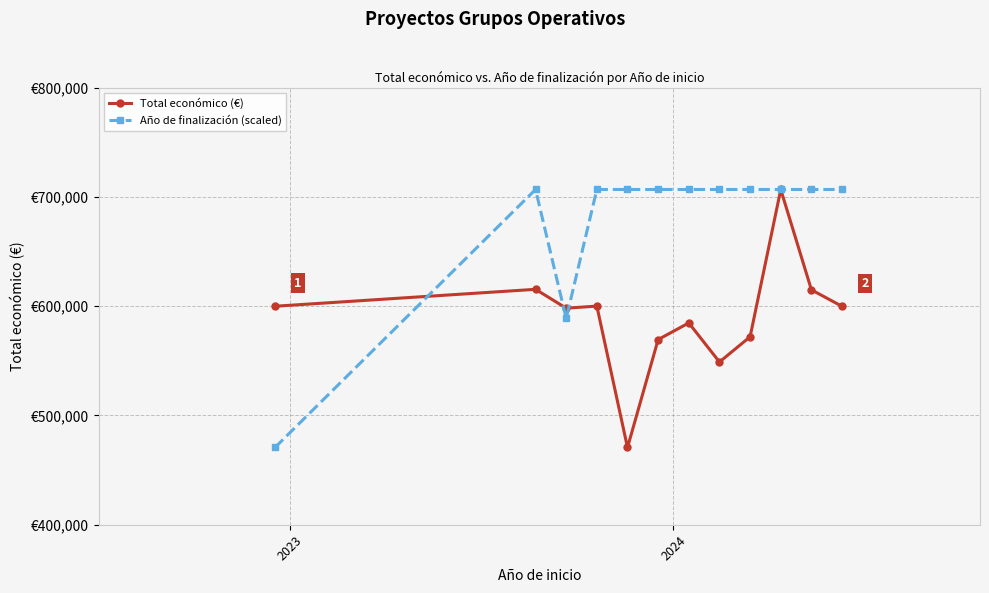

What is the label of the 7th point from the left?

6